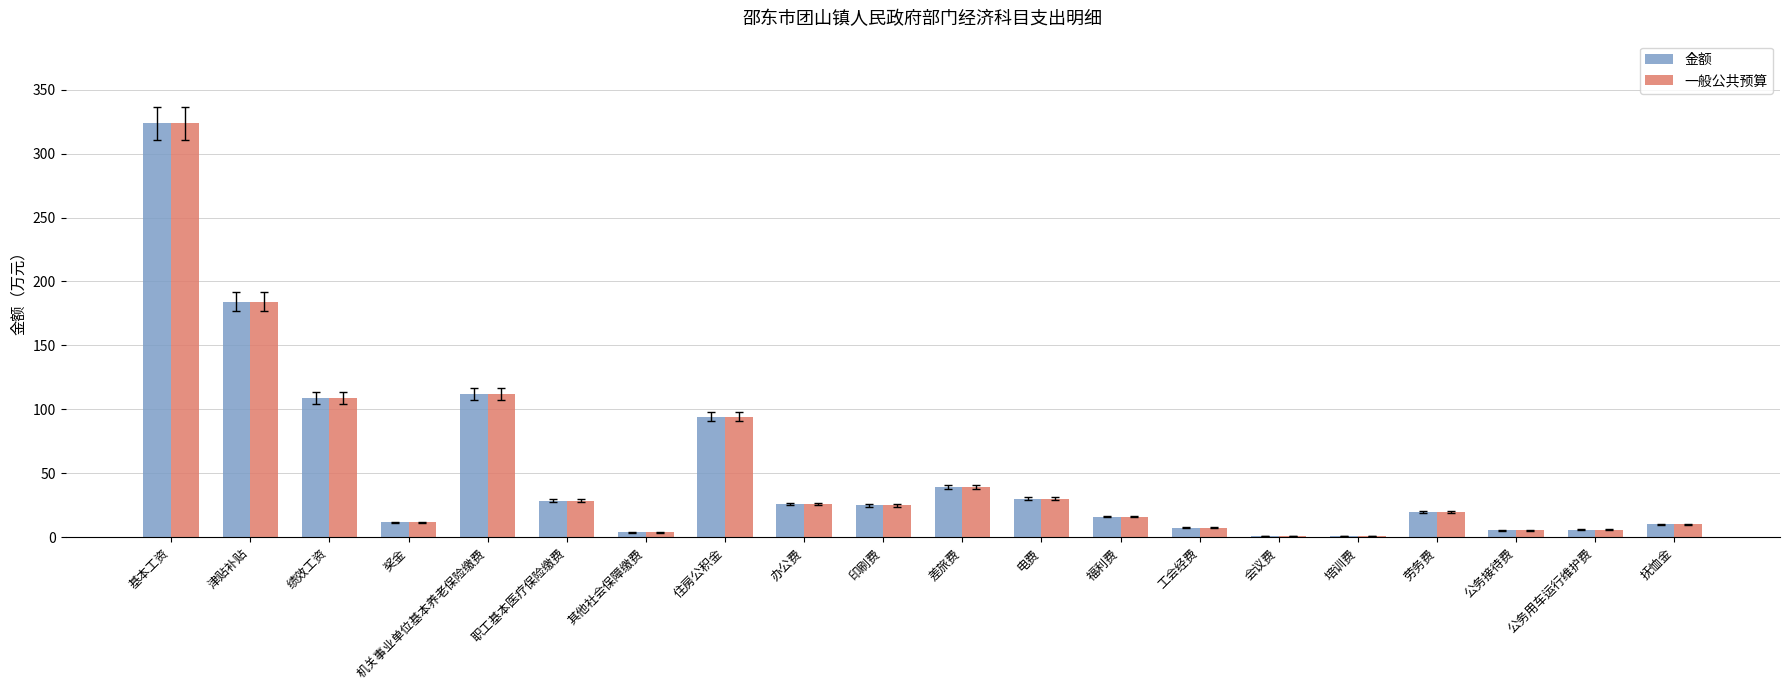

What are all the series names shown in the legend?

金额, 一般公共预算